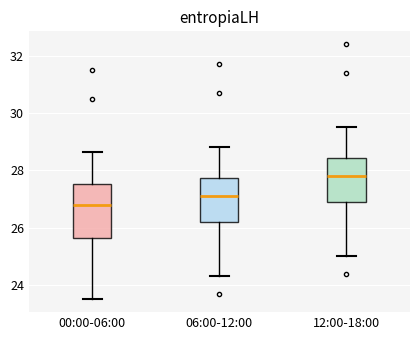

Comparing the boxes themselves (not the whiskers), which one is the tallest?

00:00-06:00